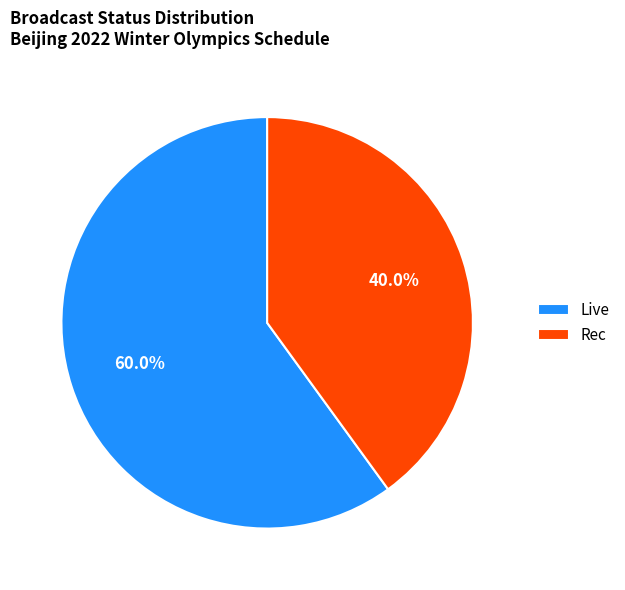

To the nearest percent, what is the combined percentage of Rec and Live?

100%